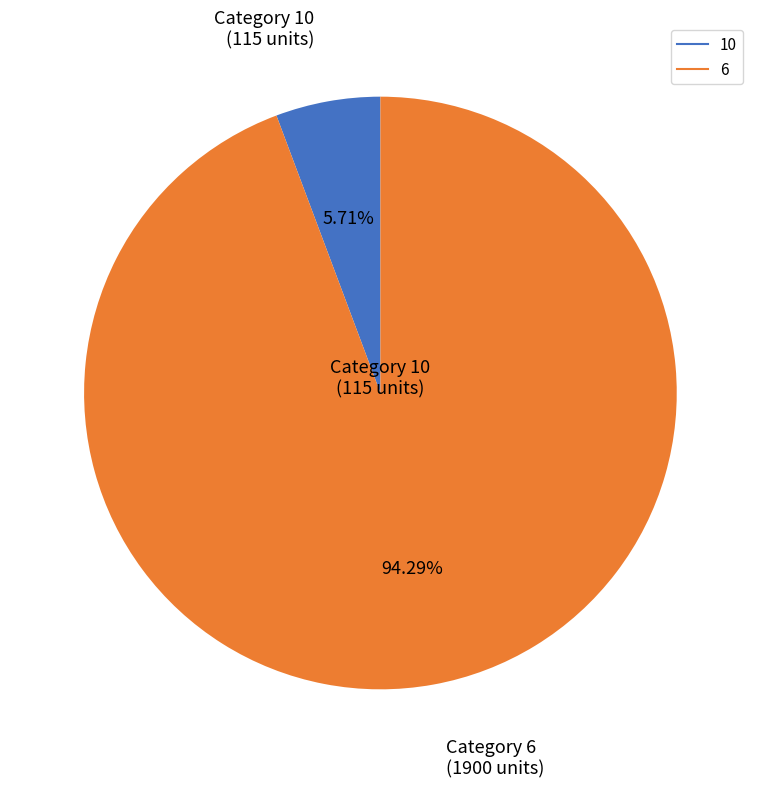

To the nearest percent, what is the average slice percentage?

50%